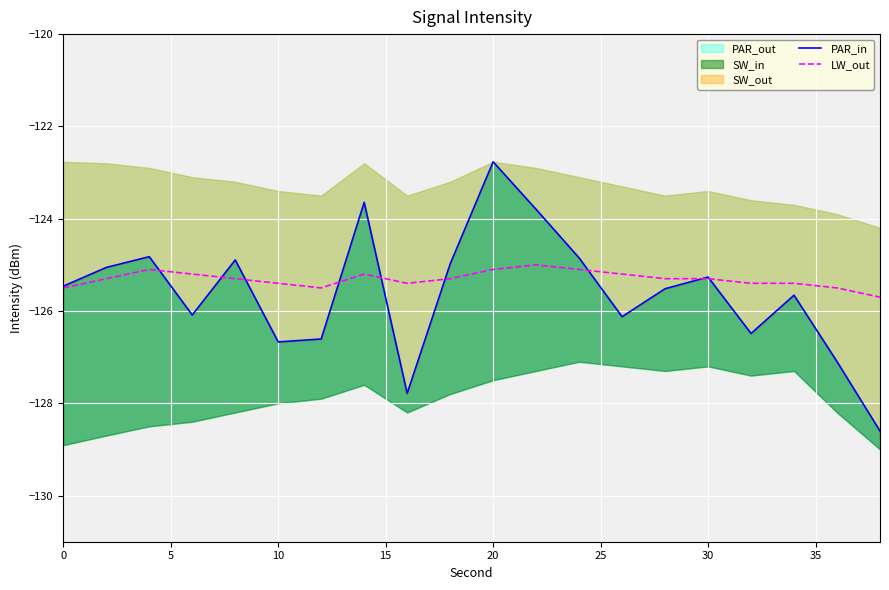

Is it true that LW_out equals -57.7 at 10?

False